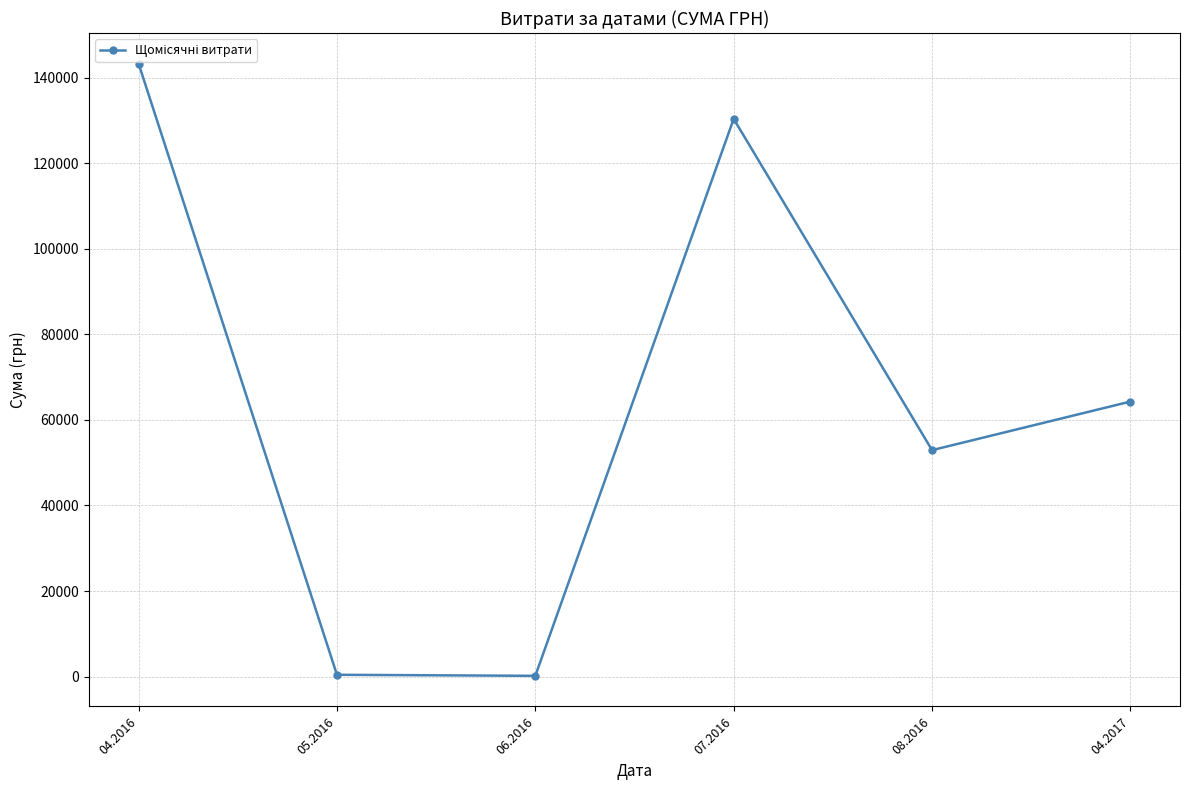

What is the ratio of the value at 08.2016 to the value at 05.2016?

126.0